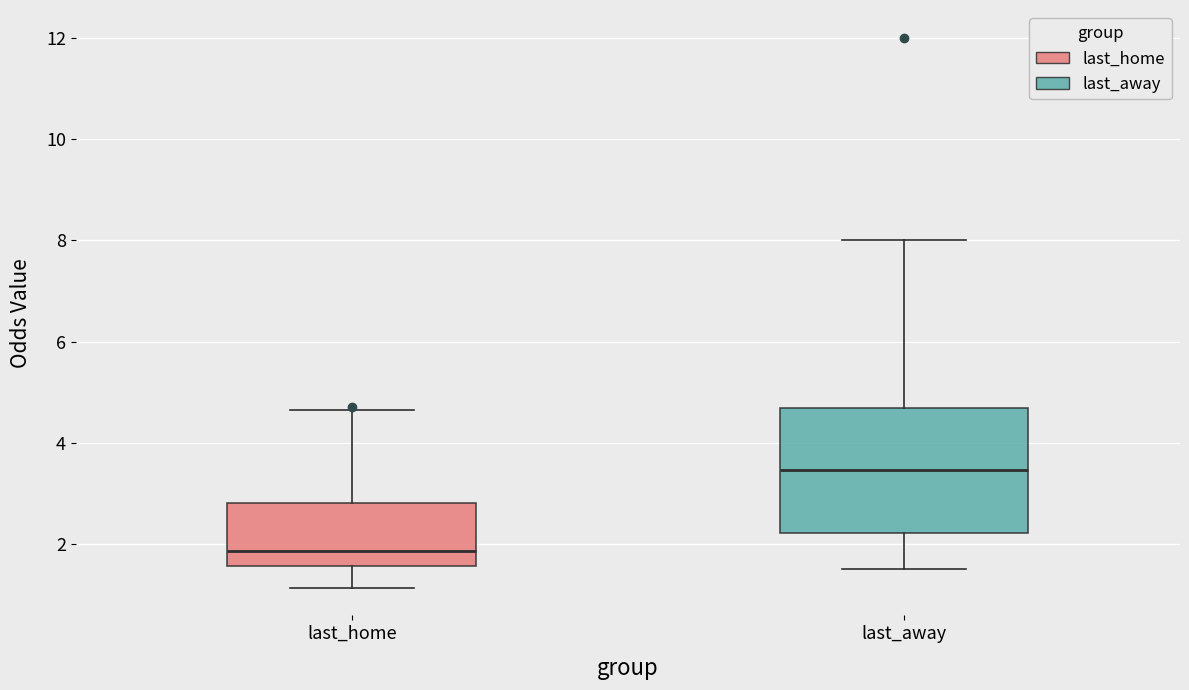

Reading left to right, read every box against the y-axis: the position of its median line, the range the box covers, and the ends of its whiskers. The values are not printed on the chart, so give them approximately, as read against the axis.

last_home: median 1.8, box 1.6 to 2.8, whiskers 1.2 to 4.6
last_away: median 3.4, box 2.2 to 4.6, whiskers 1.6 to 8.0